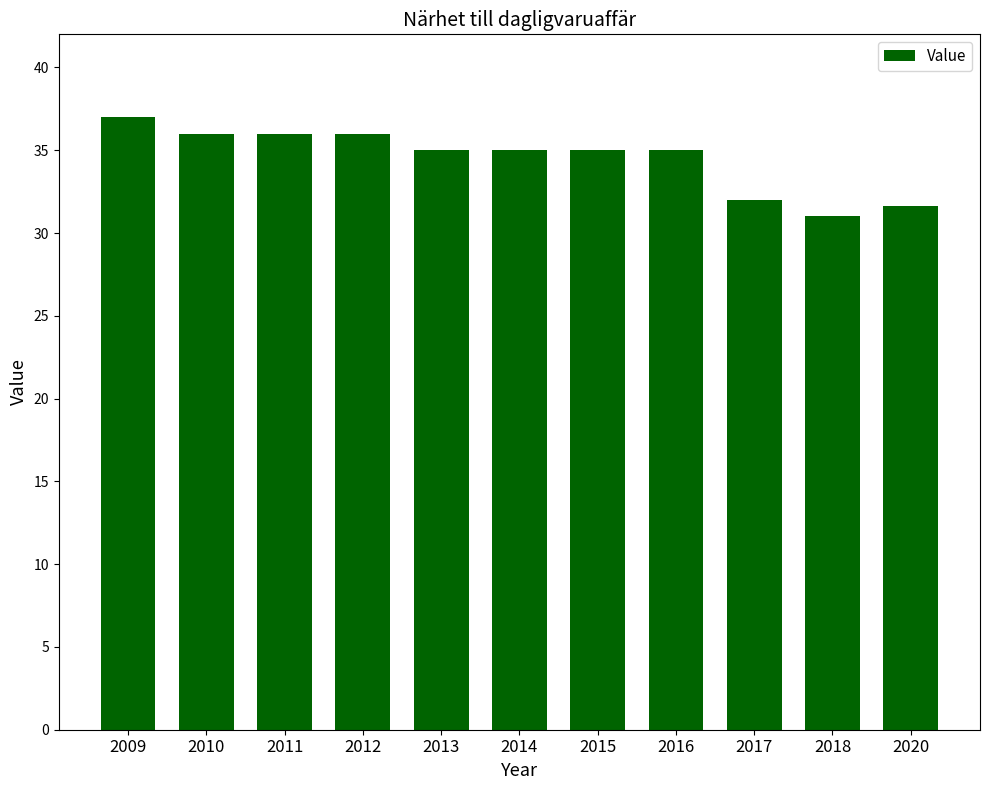

How many series are shown in this chart?

1